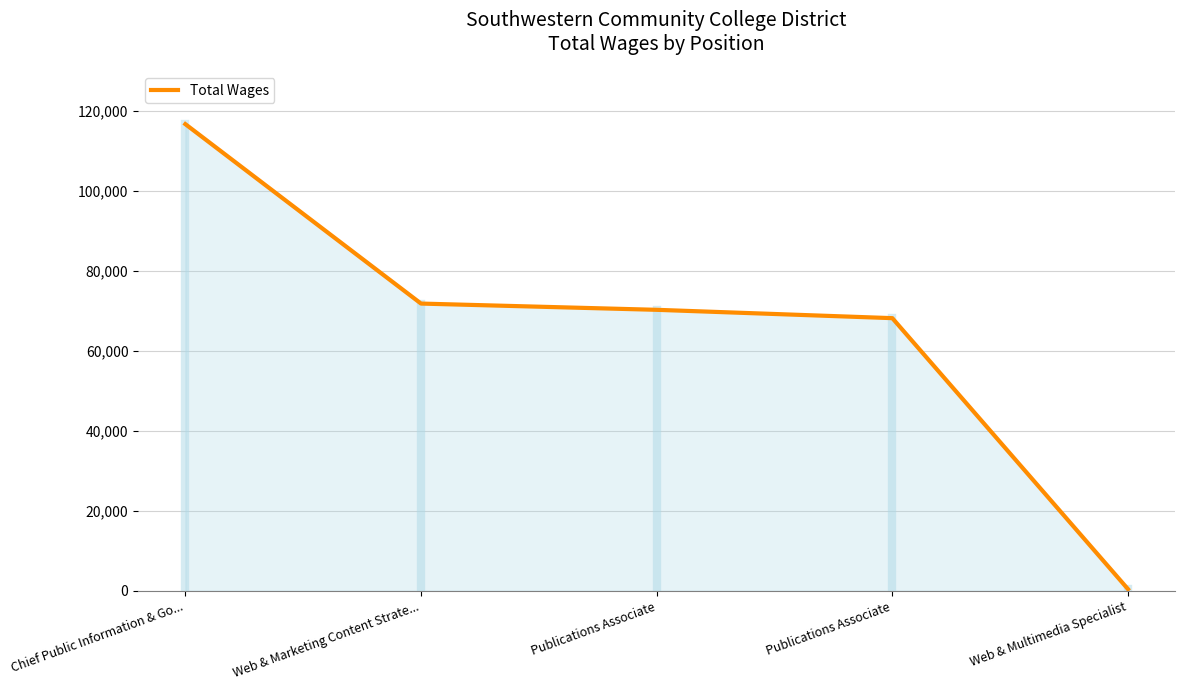

What is the change in value from Publications Associate to Web & Multimedia Specialist?

-69860.4